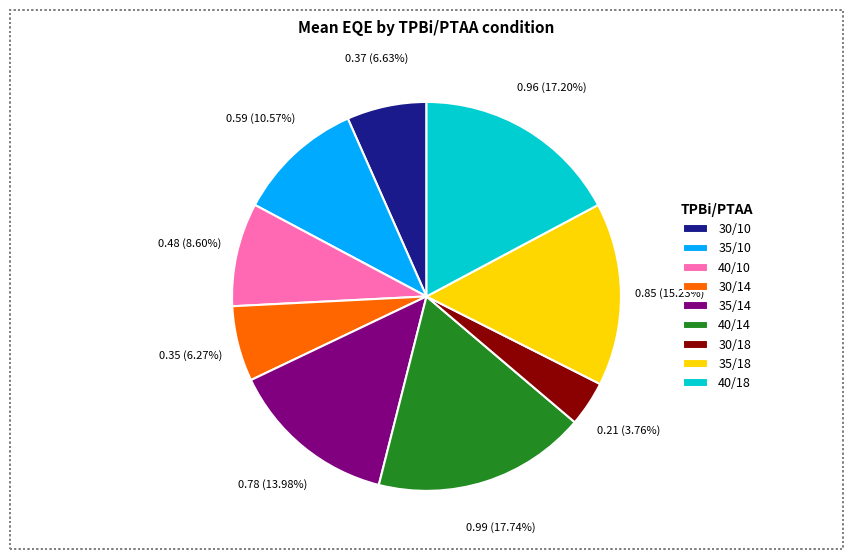

What is the smallest slice in the pie chart?

30/18